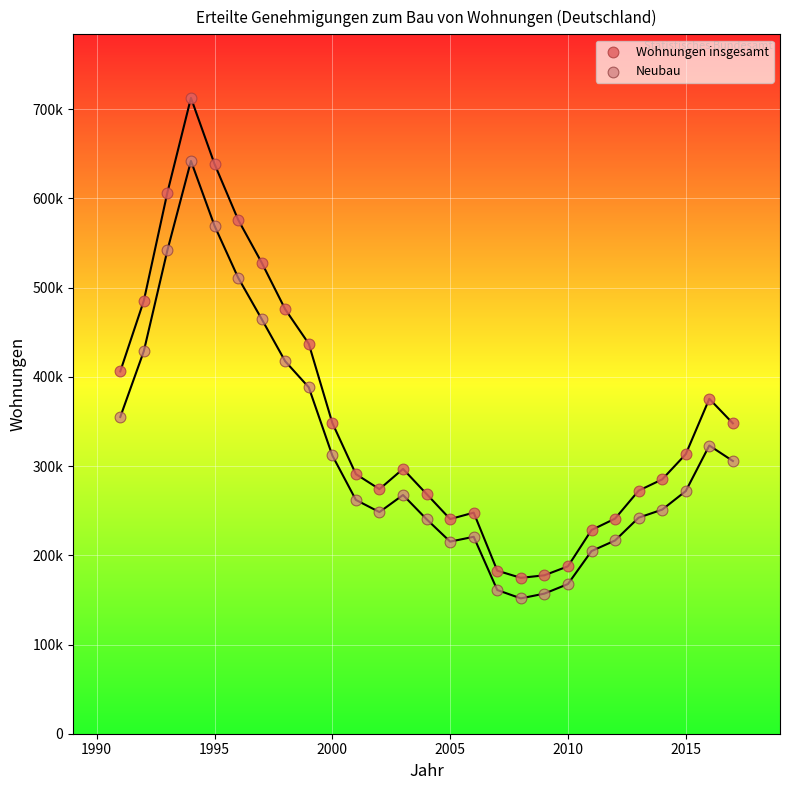

What are all the series names shown in the legend?

Wohnungen insgesamt, Neubau